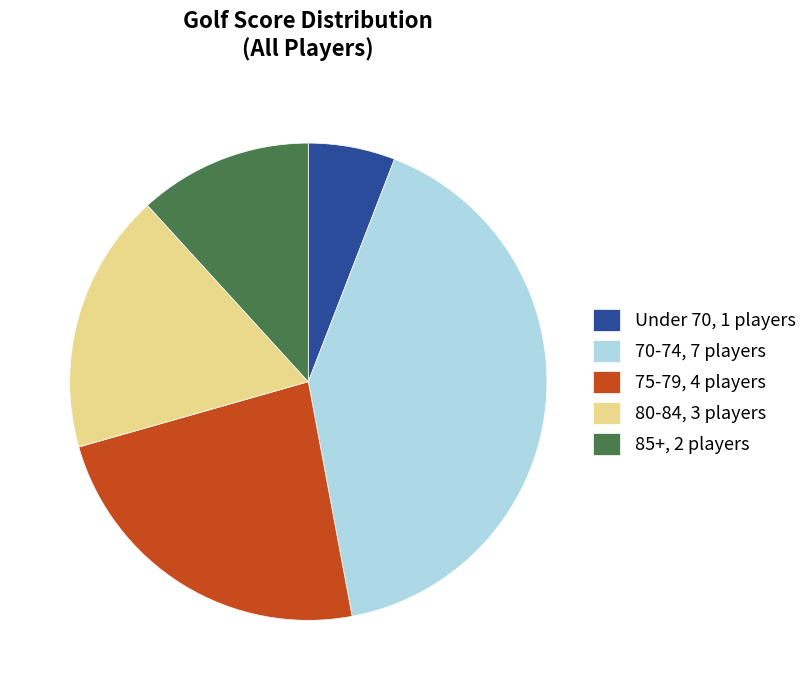

Rank the categories by value from highest to lowest.

70-74, 7 players, 75-79, 4 players, 80-84, 3 players, 85+, 2 players, Under 70, 1 players